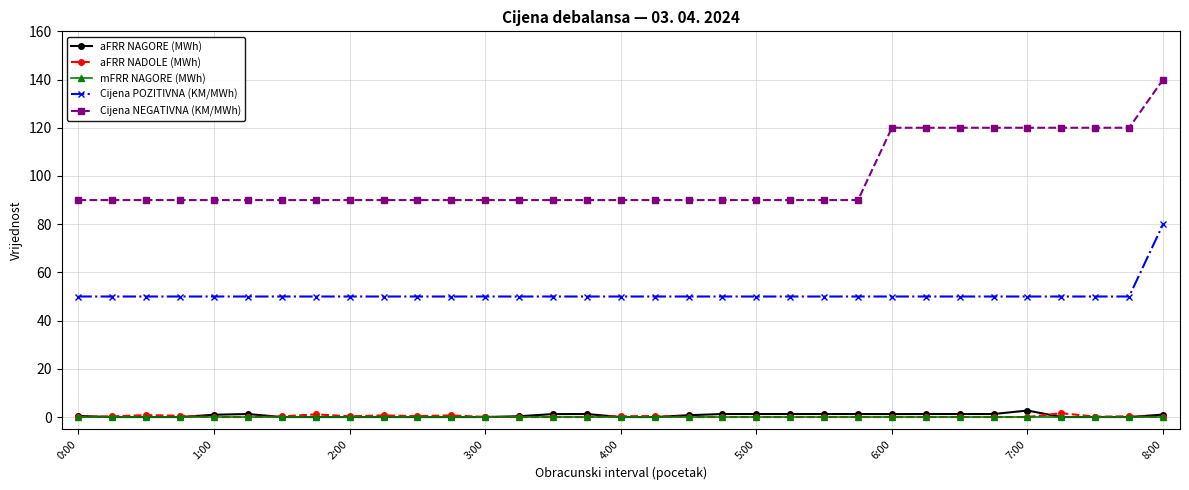

True or false: aFRR NADOLE (MWh) and Cijena POZITIVNA (KM/MWh) cross at least once.

False